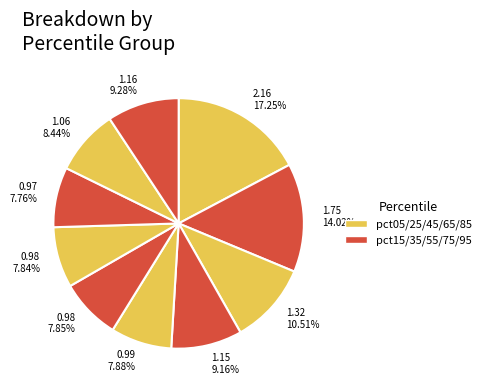

How many slices are in this pie chart?

10